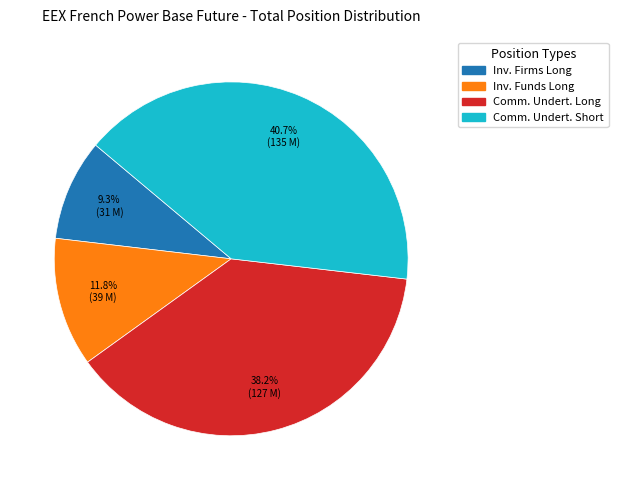

Is there a majority slice in this chart?

No